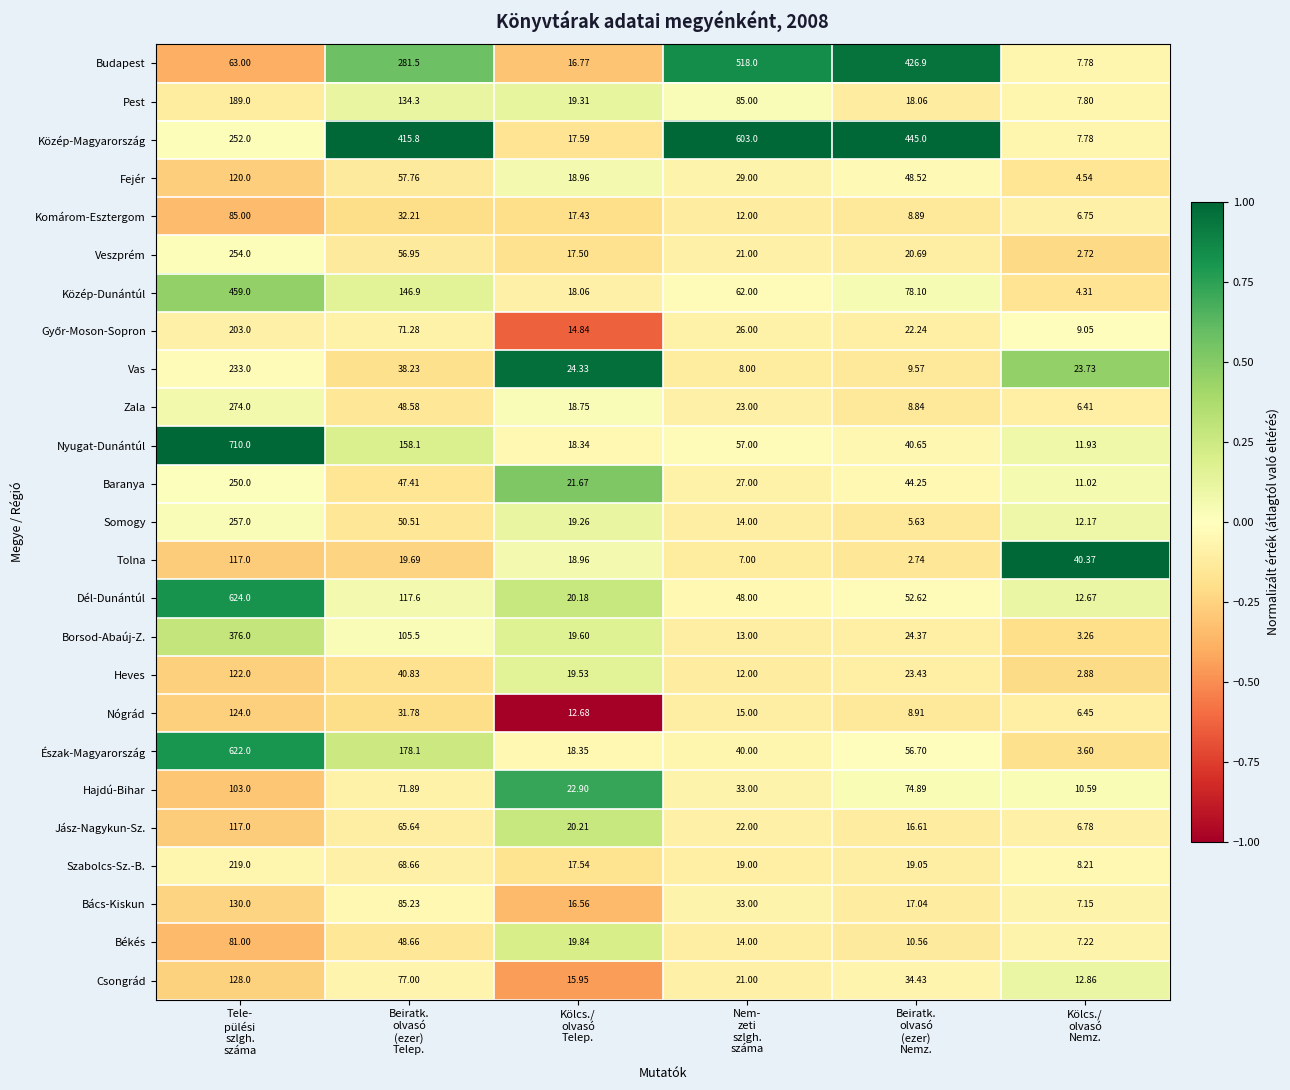

Which series has the largest total across all categories?

Közép-Magyarország